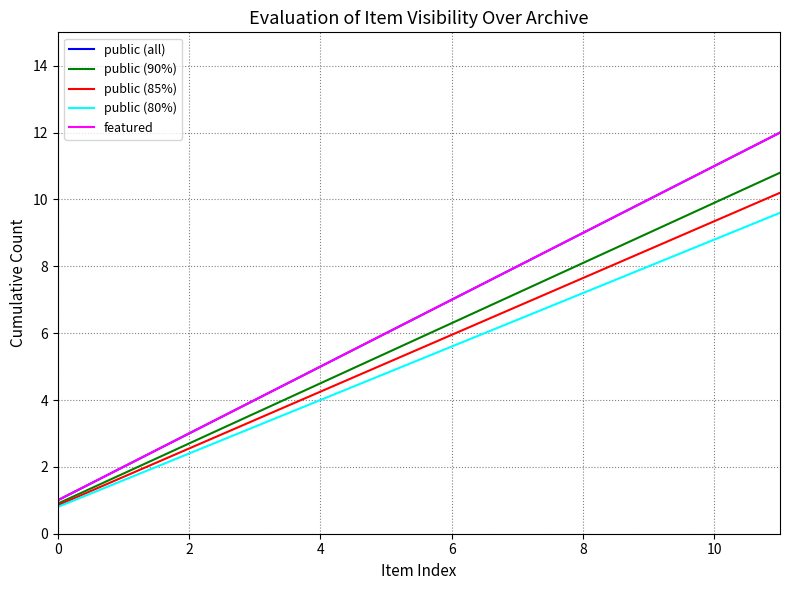

What is the maximum value shown in the chart?

12.0